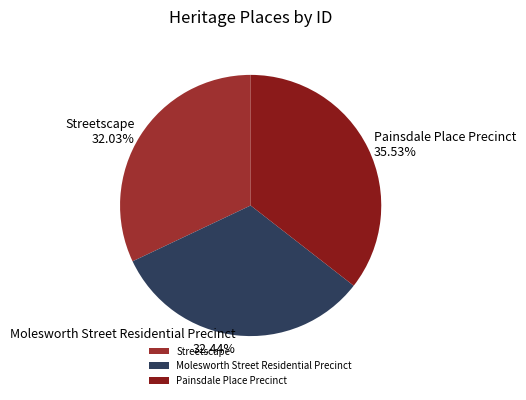

Is Painsdale Place Precinct the majority of the pie?

No